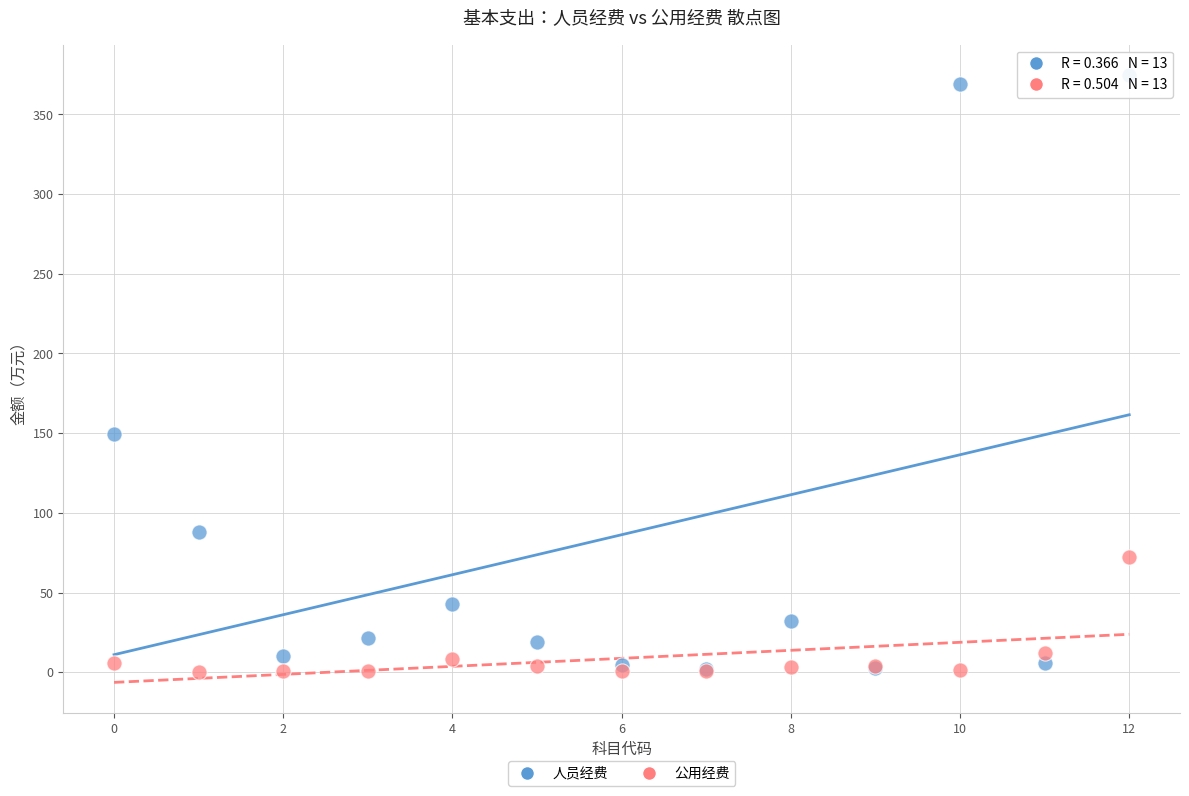

Across all series, what Y value is closest to 187?

149.5